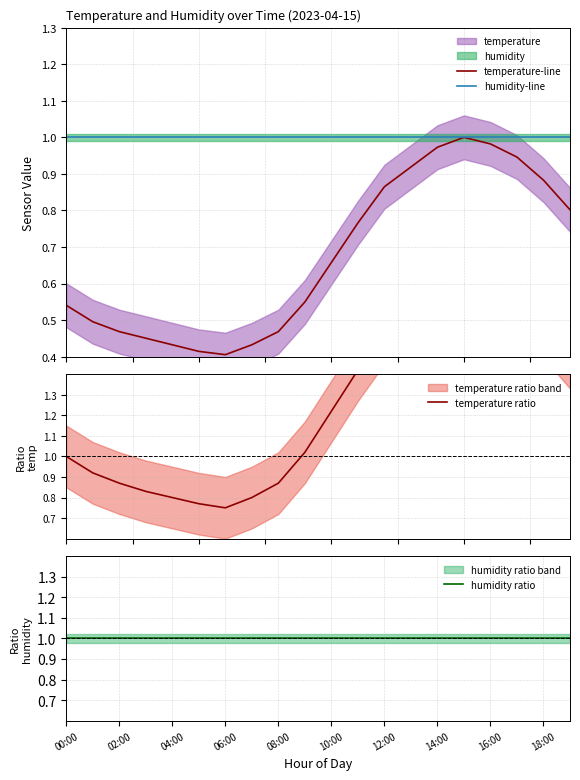

How many times do temperature ratio and humidity ratio cross each other?

1